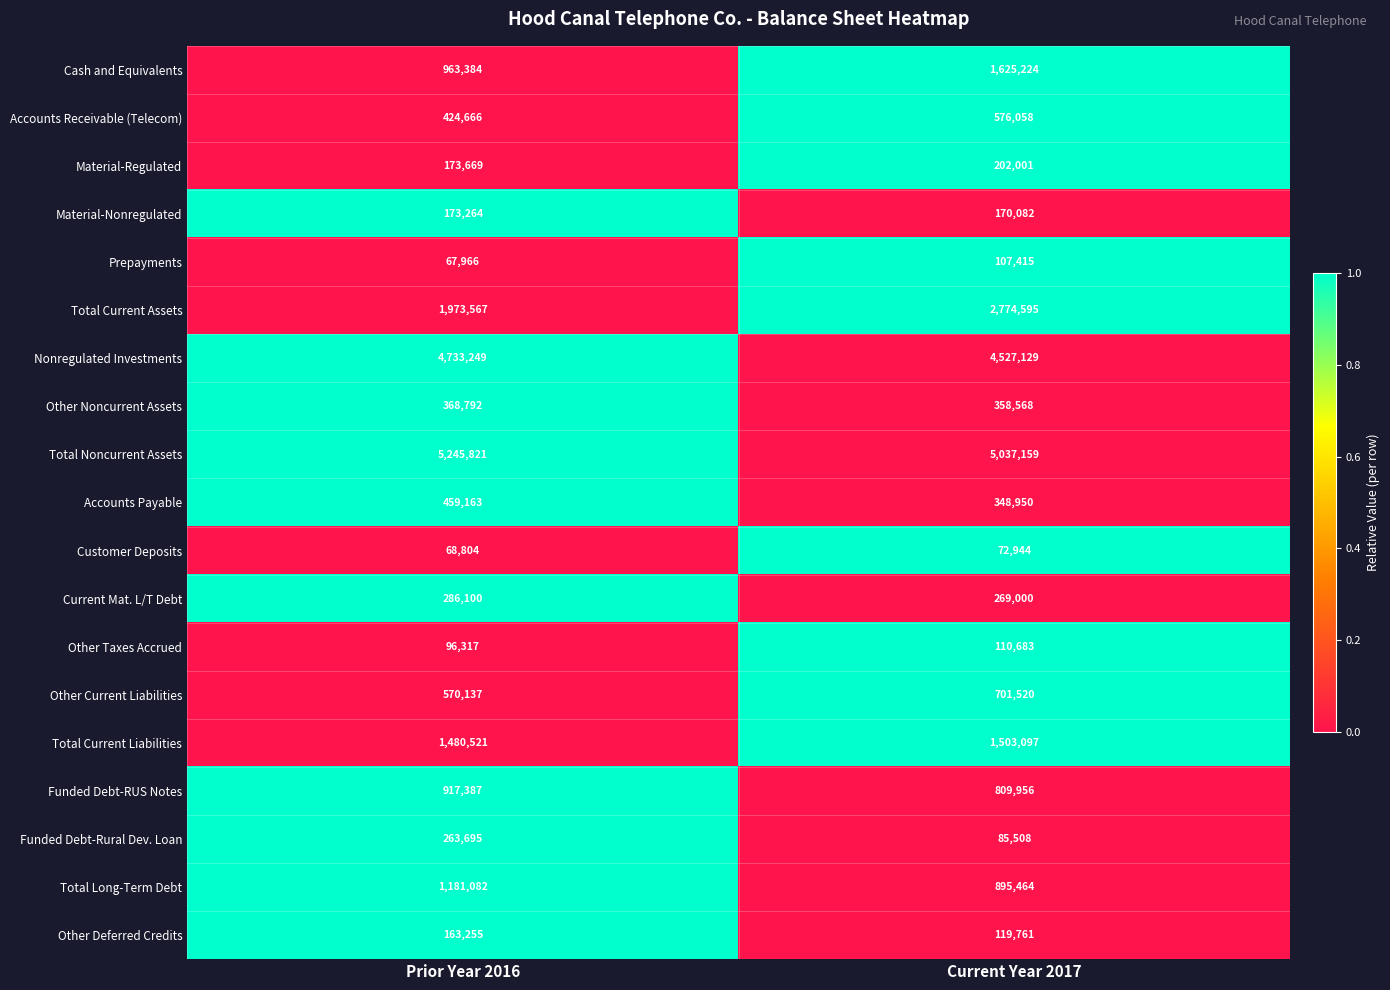

What is the maximum value shown in the chart?

5245821